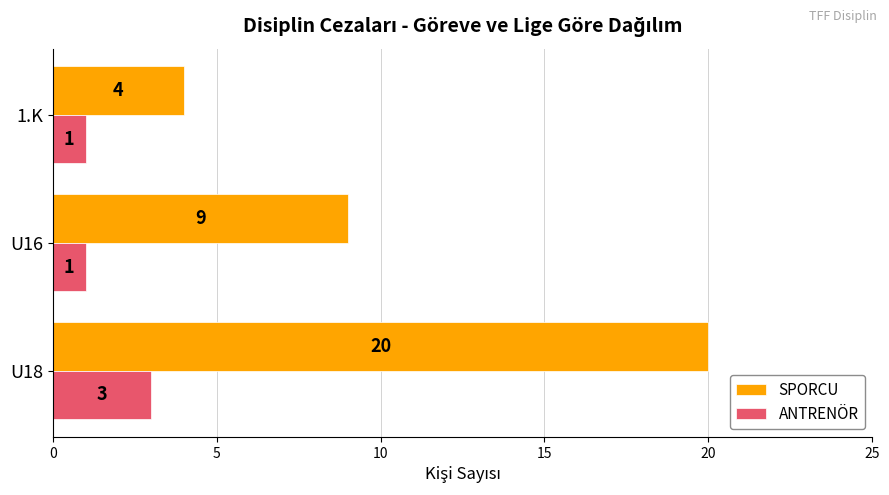

Rank the series by their average value, from highest to lowest.

SPORCU, ANTRENÖR